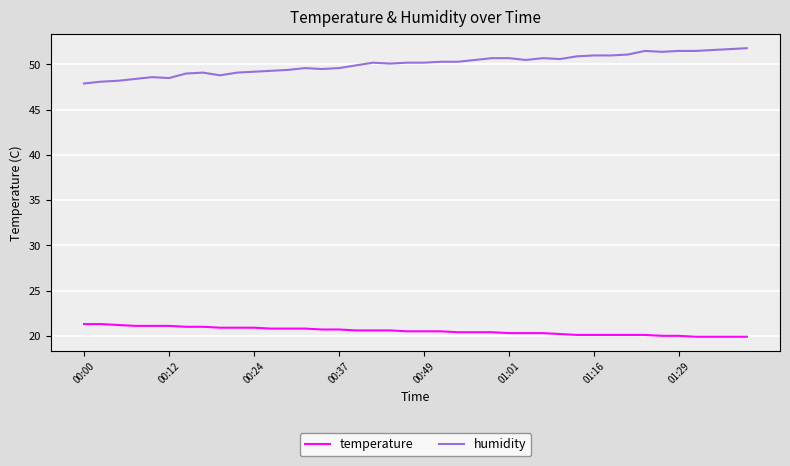

How many categories are shown in the chart?

40